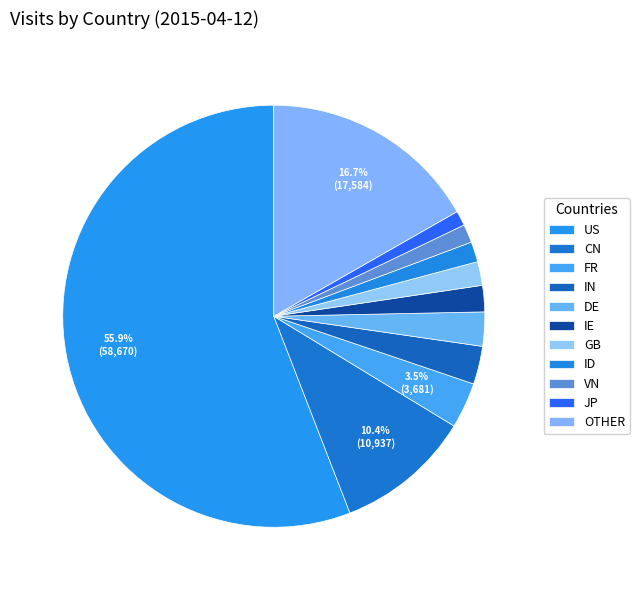

Does any single category account for the majority?

Yes